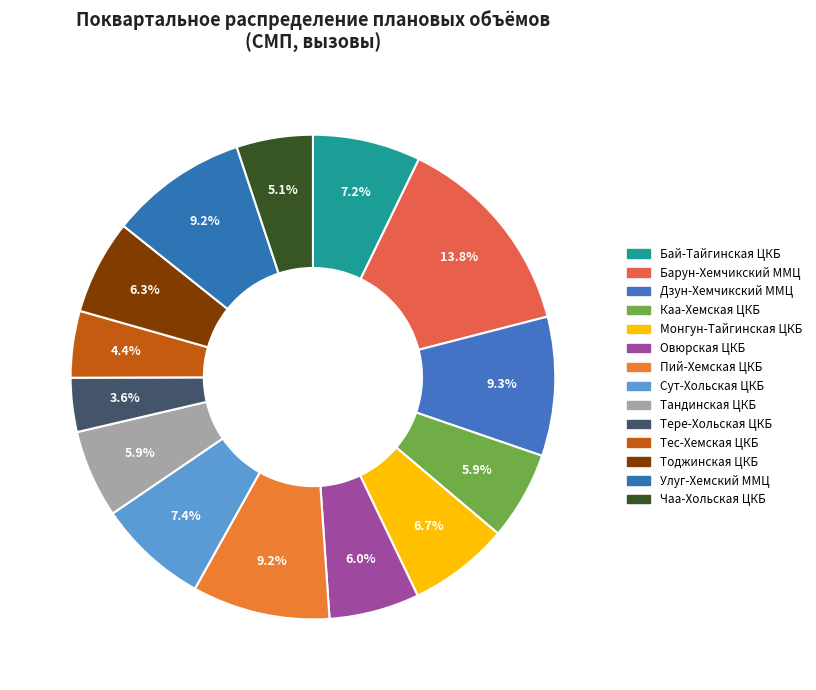

To the nearest percent, what is the difference between the largest and smallest slice percentages?

10%